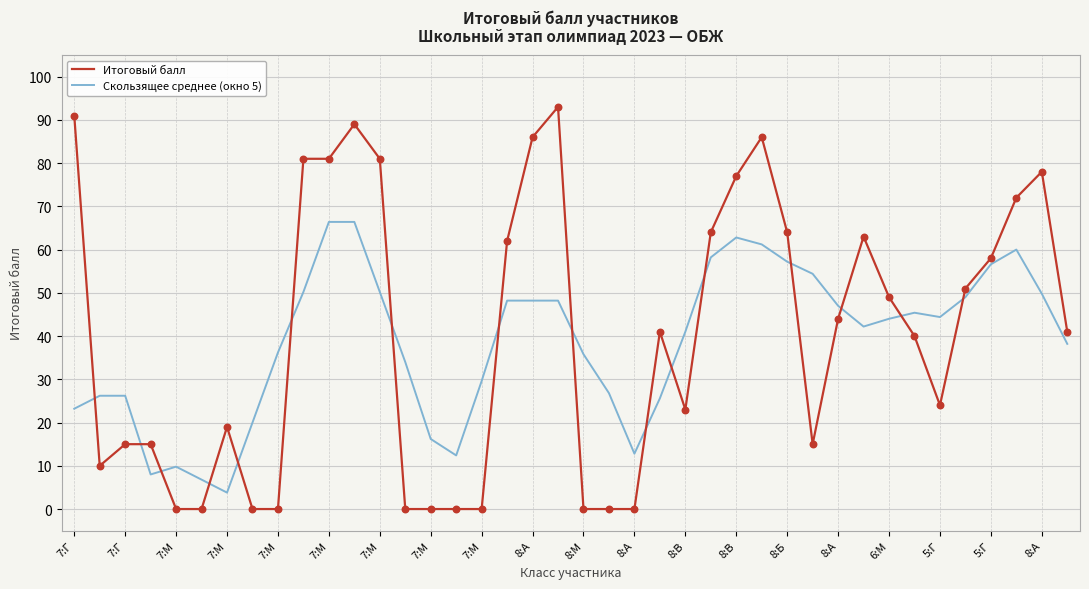

Which series ends up on top after the final intersection of Скользящее среднее (окно 5) and Итоговый балл?

Итоговый балл